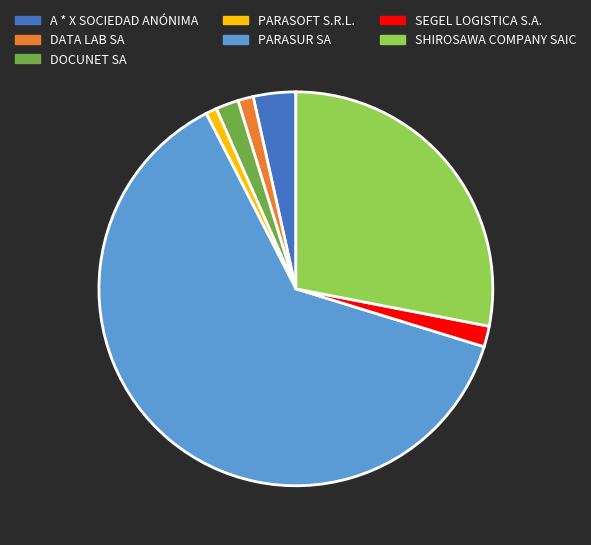

True or false: A * X SOCIEDAD ANÓNIMA accounts for 3% of the total.

True